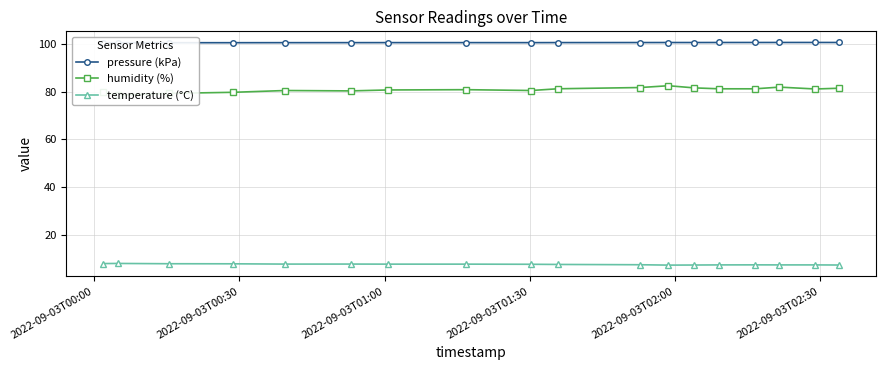

How many interior local valleys does the temperature (°C) series have?

2